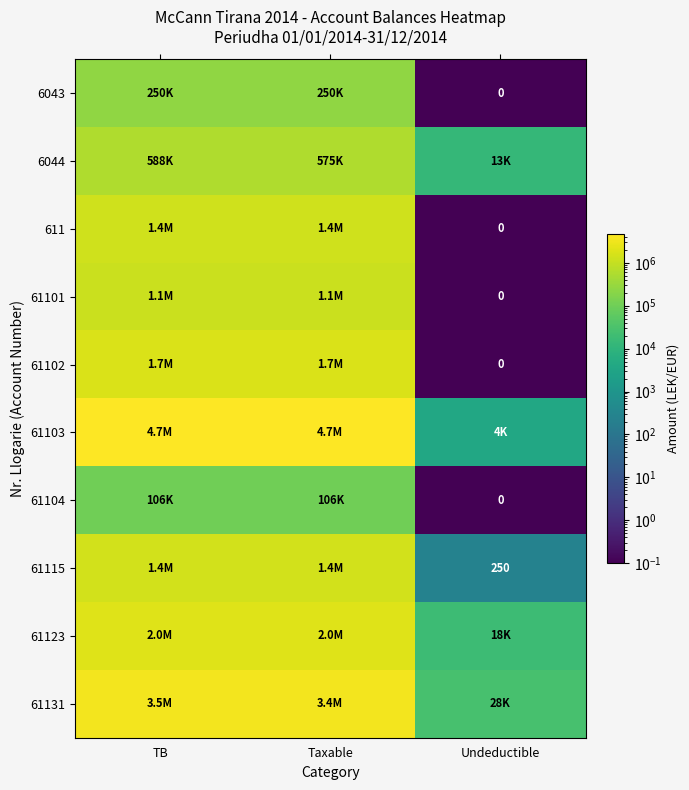

What is the sum of the 61115 values at Undeductible and TB?

1434253.2